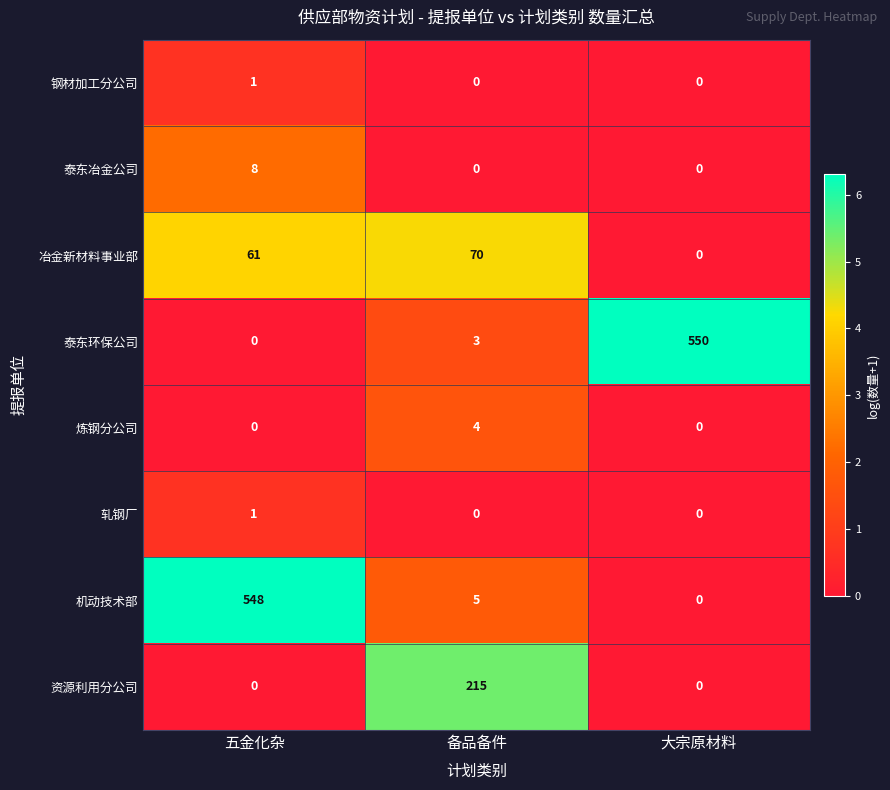

At which category is the sum across all series the highest?

五金化杂